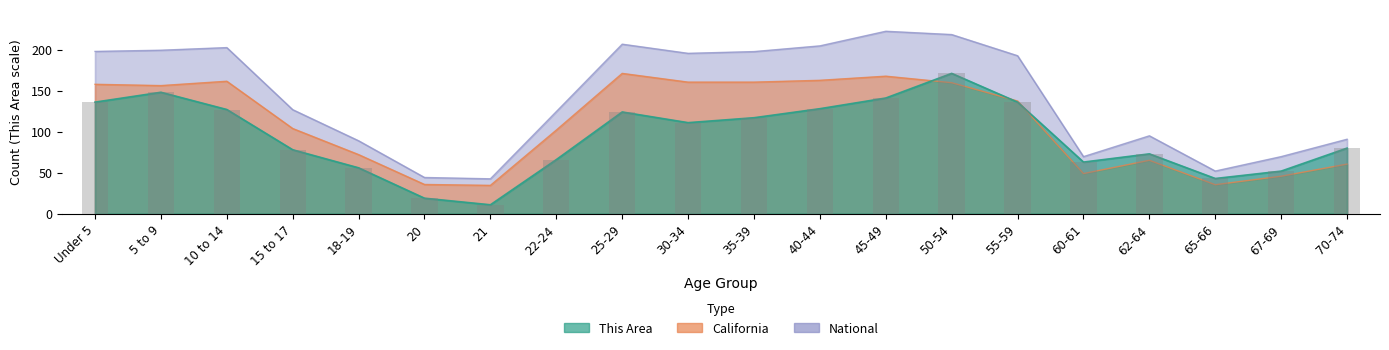

What is the spread (max minus min) of values at 30-34?

84.4